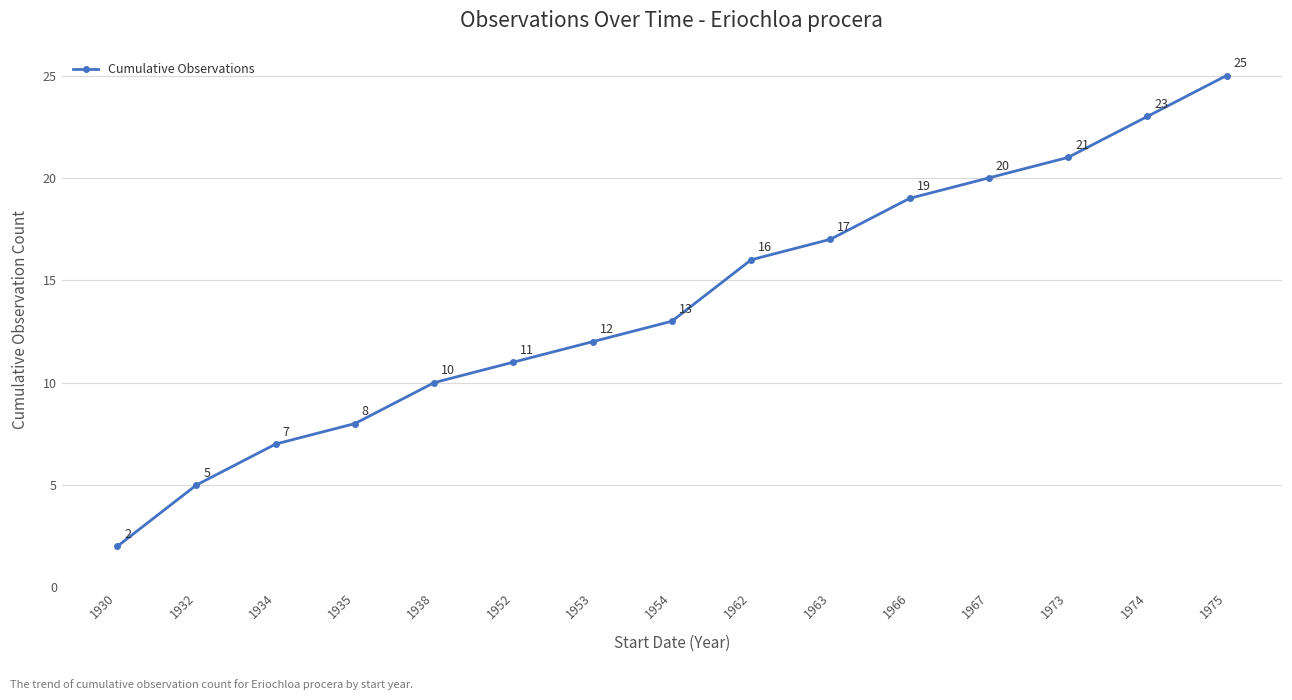

What is the average value?

14